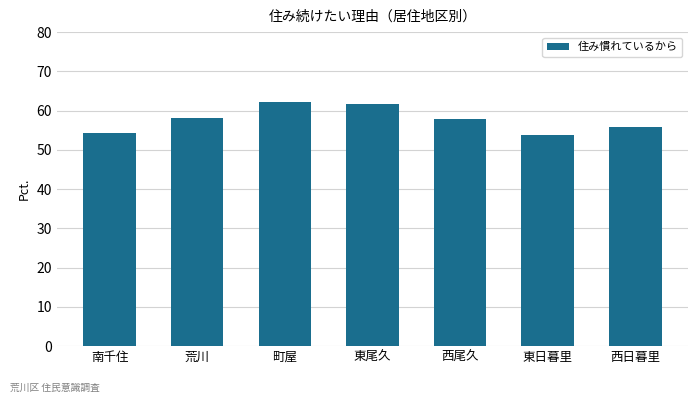

The value at 町屋 is 102.7. True or false?

False